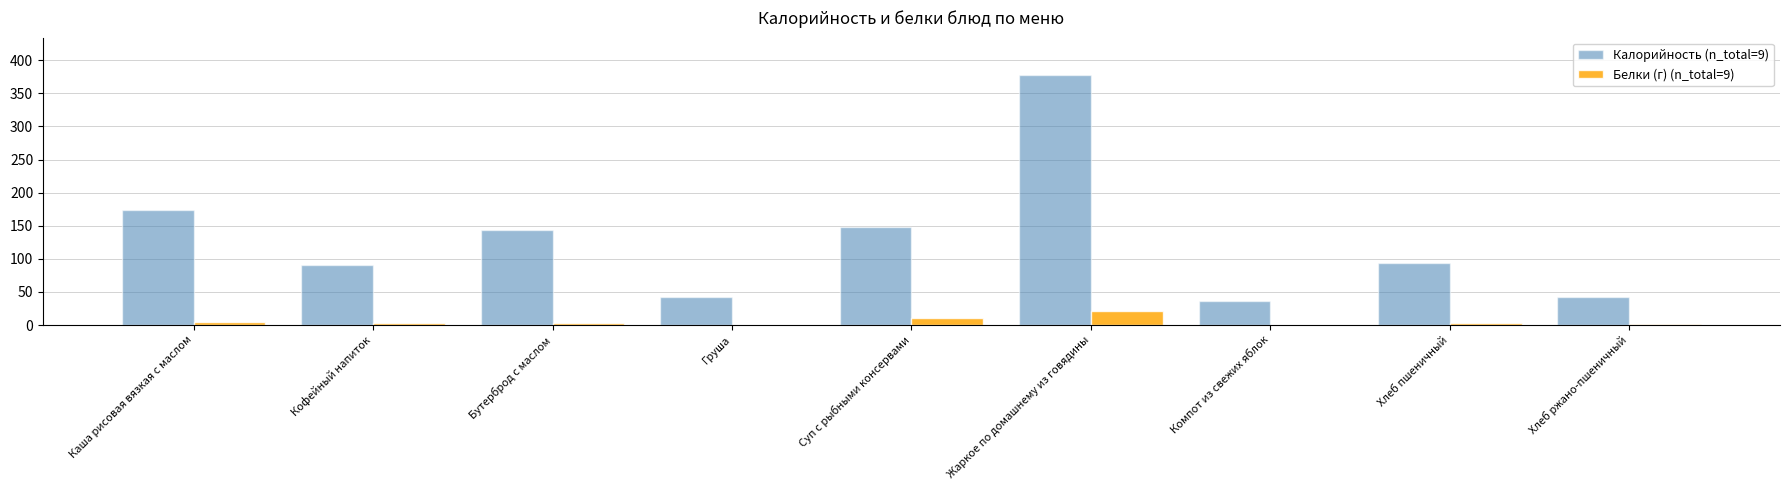

True or false: Белки (г) (n_total=9) has a value of 37.6 at Жаркое по домашнему из говядины.

False